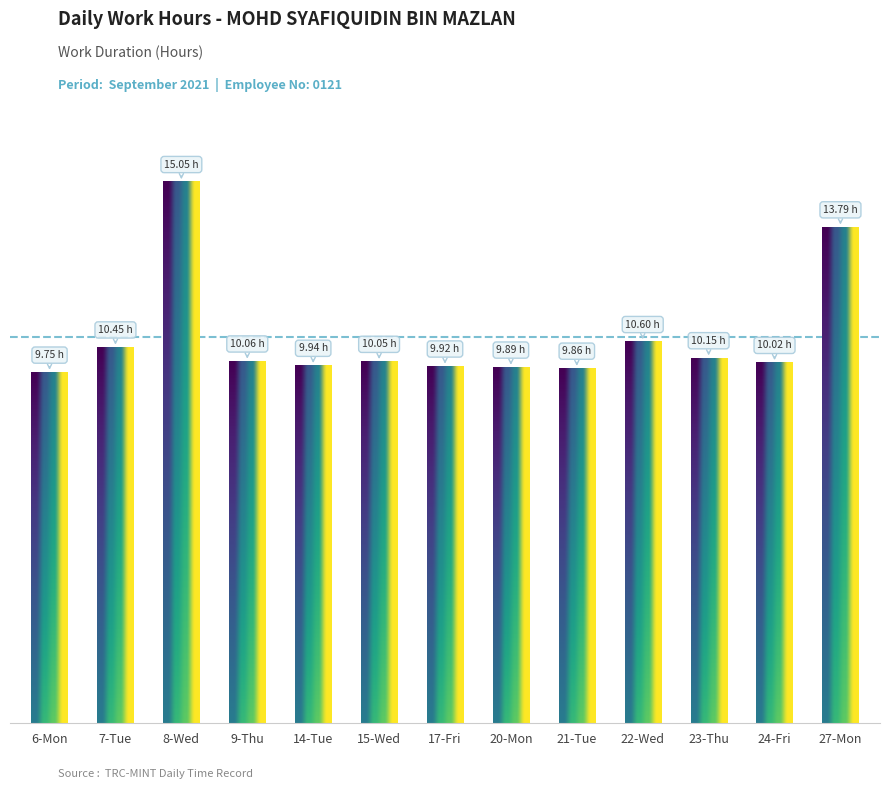

At which category does the chart reach its peak across all series?

8-Wed